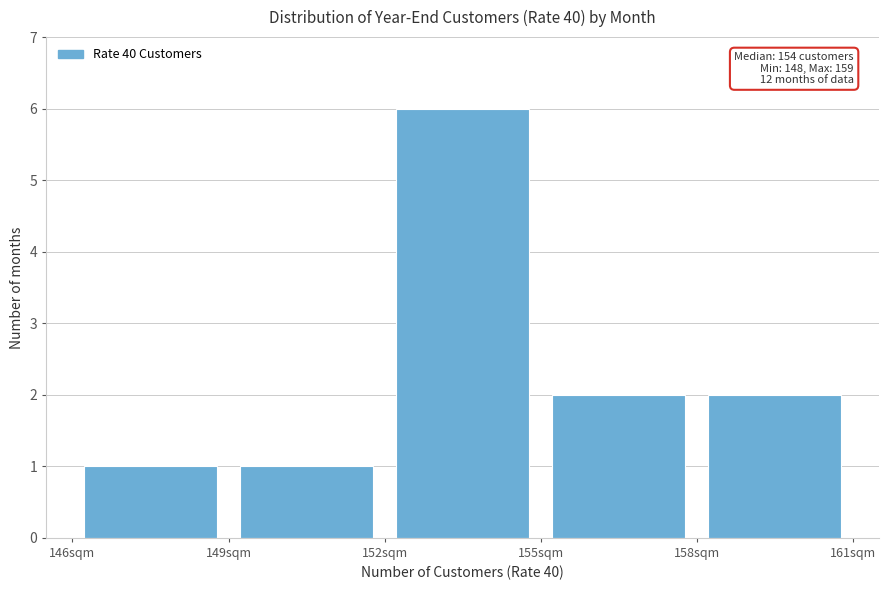

Which range on the x-axis has the tallest bar?

152 to 155